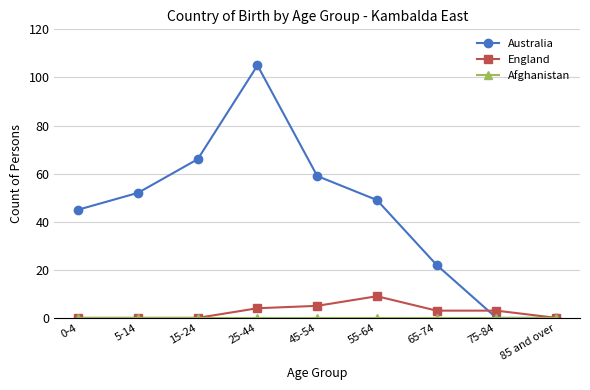

At how many categories does at least one series exceed 28?

6